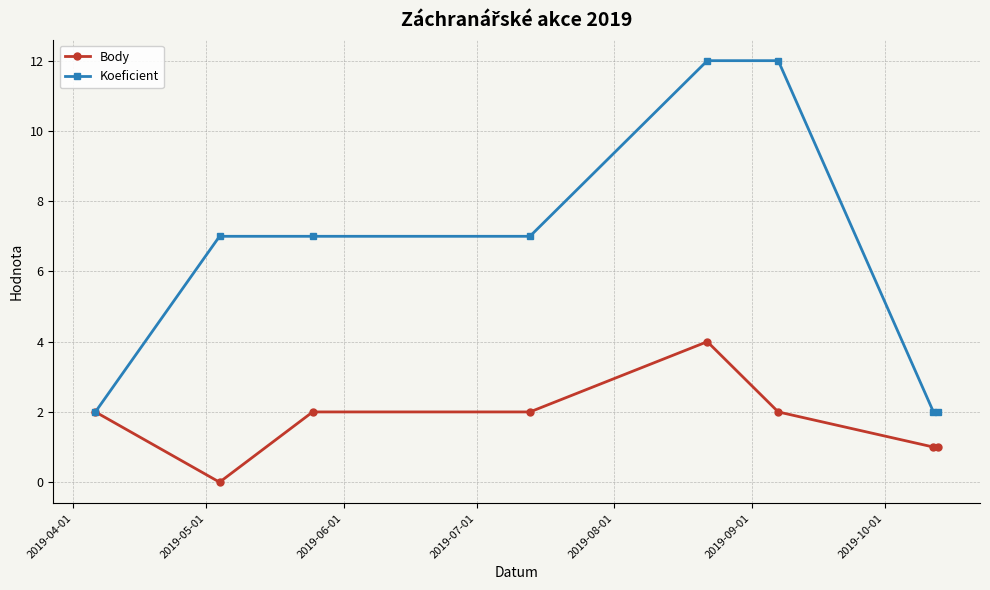

List the series in order of their overall mean, highest first.

Koeficient, Body